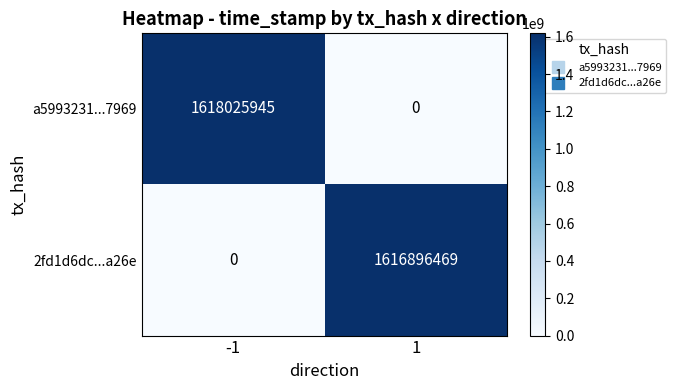

Which series changed the most between -1 and 1?

a5993231...7969